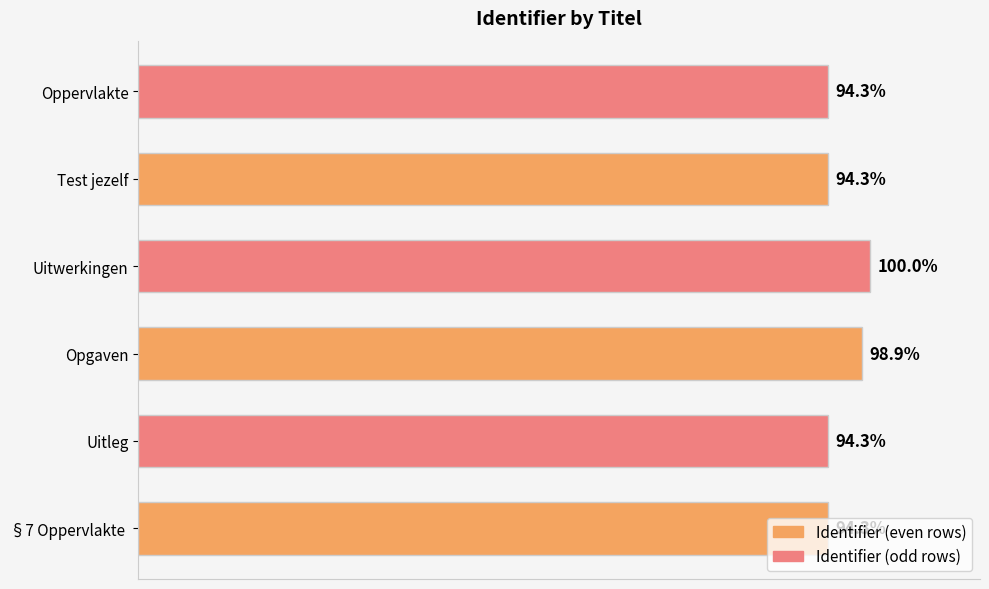

Are the bars grouped side by side (vs. stacked)?

No